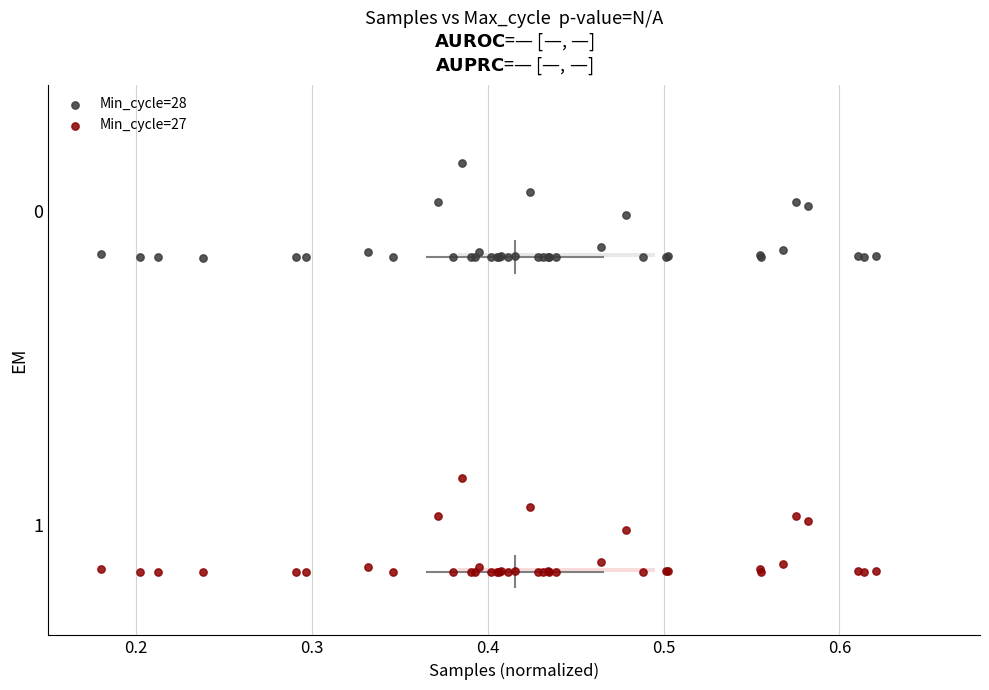

What are all the series names shown in the legend?

Min_cycle=28, Min_cycle=27